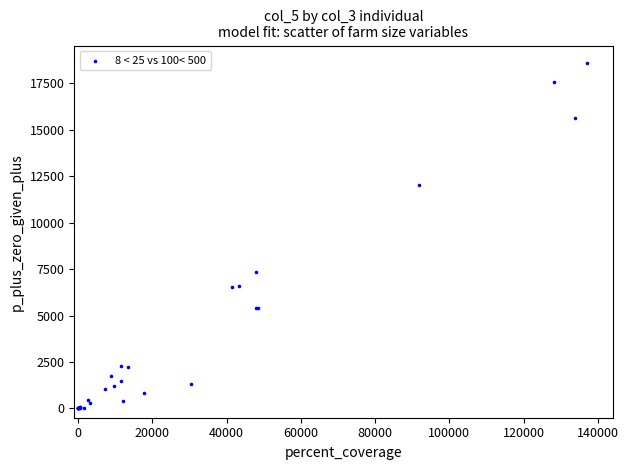

What Y value in the scatter plot is closest to 9300?

7346.0